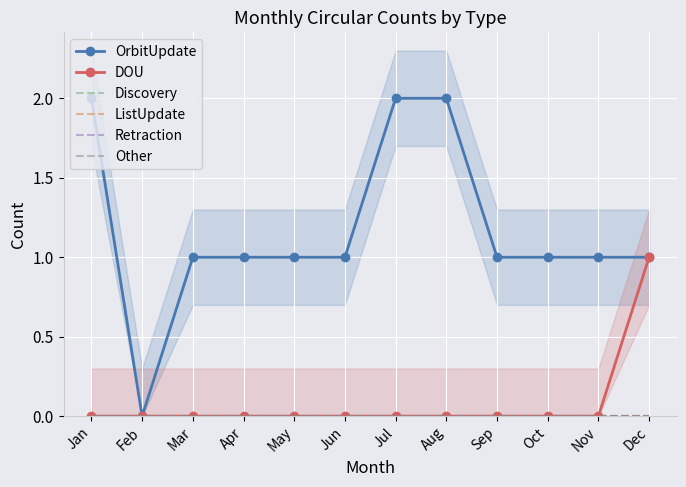

At which category does the chart reach its minimum across all series?

Feb